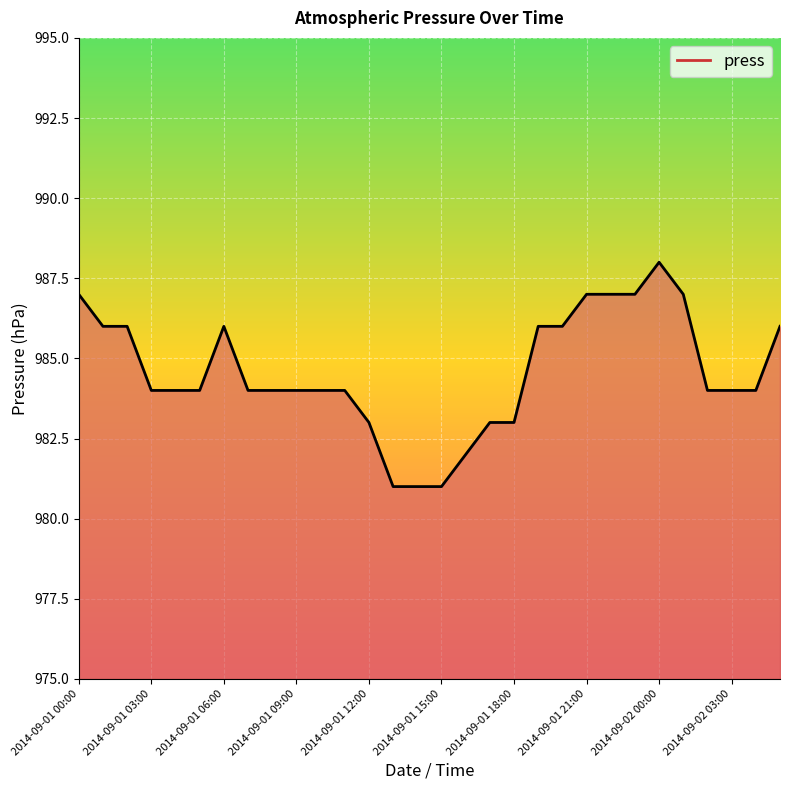

Does the chart display data point markers on the line(s)?

No